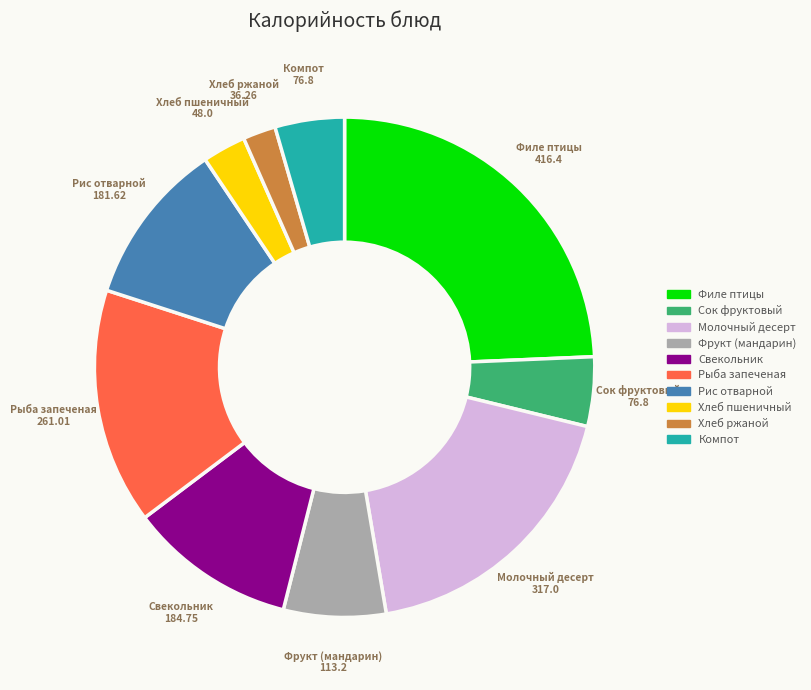

Does any single category account for the majority?

No